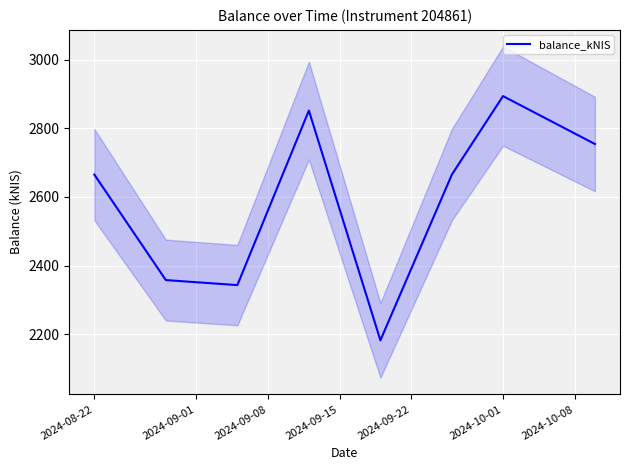

What is the minimum value for balance_kNIS?

2182.0